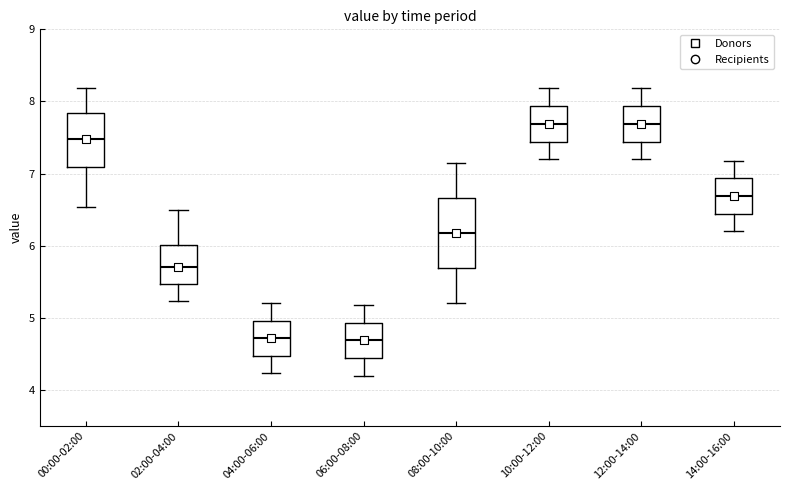

Reading left to right, transcribe this box plot: for each box, give where its median line is, the range the box spans, and where its two whiskers end, as read against the y-axis. The values are not printed on the chart, so give them approximately, as read against the axis.

00:00-02:00: median 7.5, box 7.1 to 7.8, whiskers 6.5 to 8.2
02:00-04:00: median 5.7, box 5.5 to 6.0, whiskers 5.2 to 6.5
04:00-06:00: median 4.7, box 4.5 to 5.0, whiskers 4.2 to 5.2
06:00-08:00: median 4.7, box 4.4 to 4.9, whiskers 4.2 to 5.2
08:00-10:00: median 6.2, box 5.7 to 6.7, whiskers 5.2 to 7.2
10:00-12:00: median 7.7, box 7.4 to 7.9, whiskers 7.2 to 8.2
12:00-14:00: median 7.7, box 7.4 to 7.9, whiskers 7.2 to 8.2
14:00-16:00: median 6.7, box 6.4 to 6.9, whiskers 6.2 to 7.2